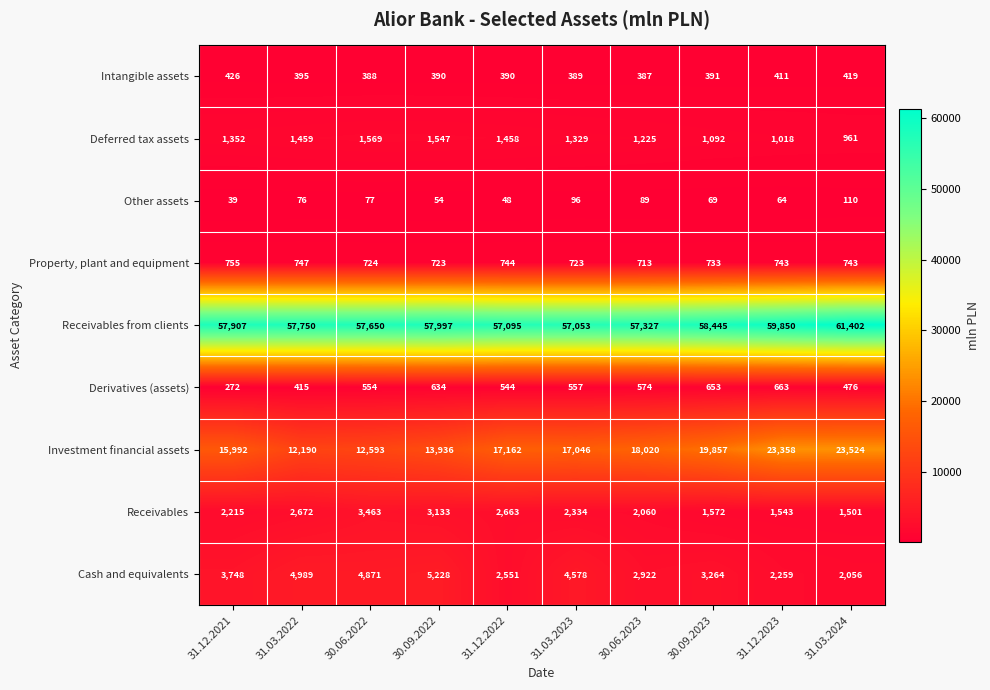

List the series in order of their peak value, lowest first.

Other assets, Intangible assets, Derivatives (assets), Property, plant and equipment, Deferred tax assets, Receivables, Cash and equivalents, Investment financial assets, Receivables from clients